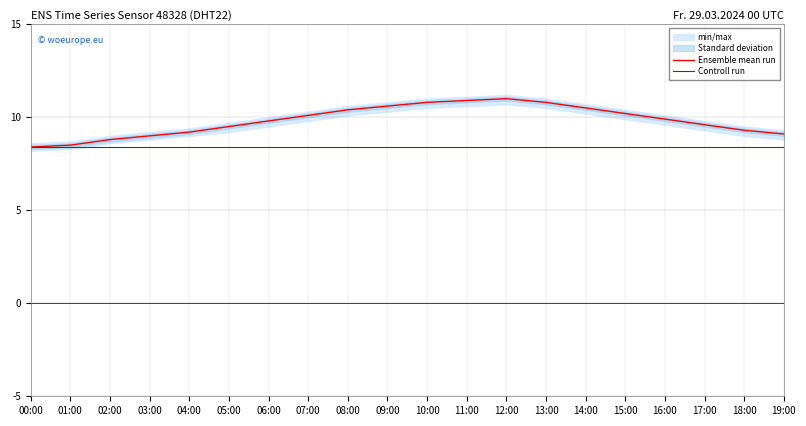

What position from the left is 12:00?

13